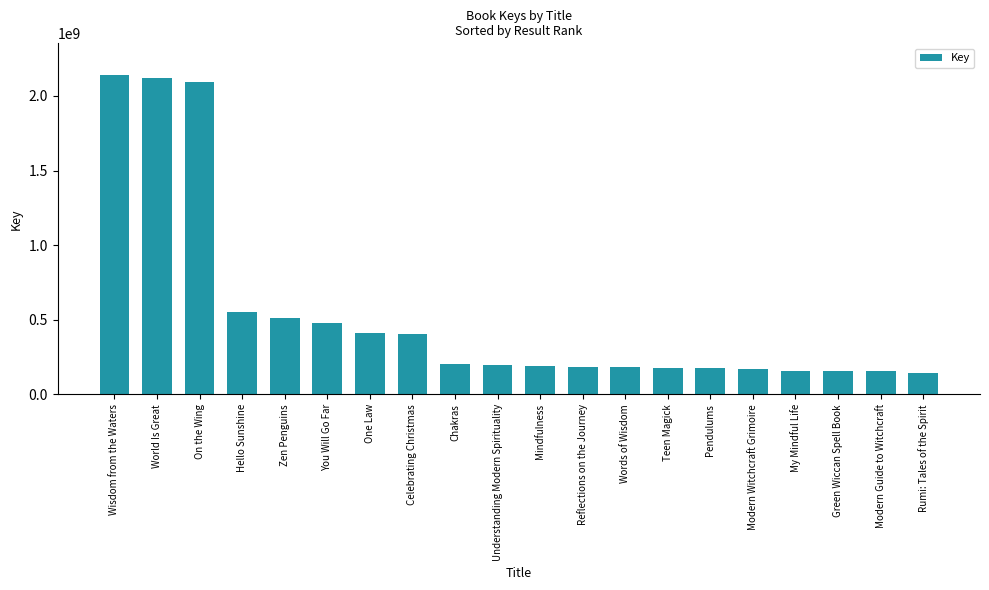

What is the maximum value shown in the chart?

2138646375